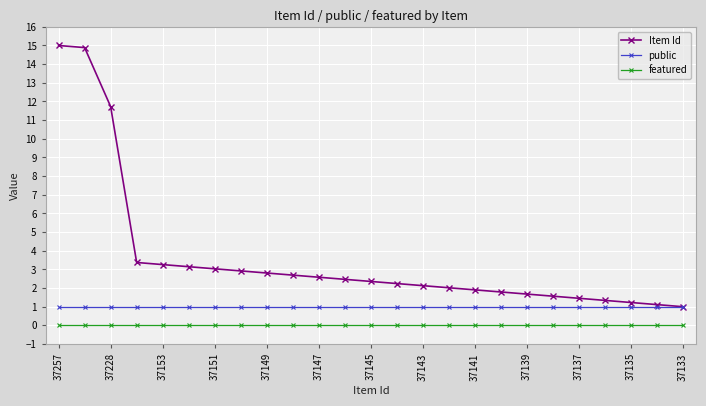

What is the value of the public point at the 15th from the left?

1.0